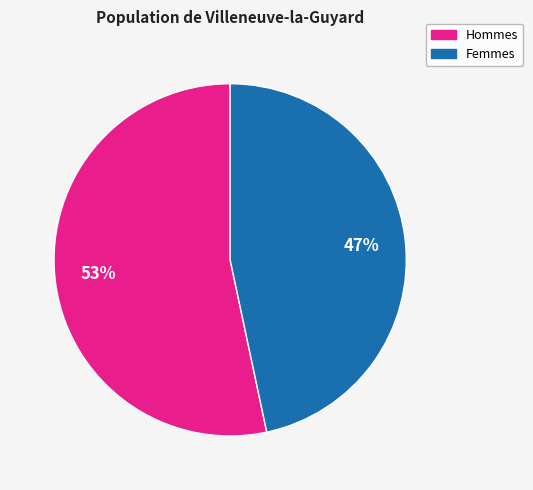

To the nearest percent, what is the average slice percentage?

50%